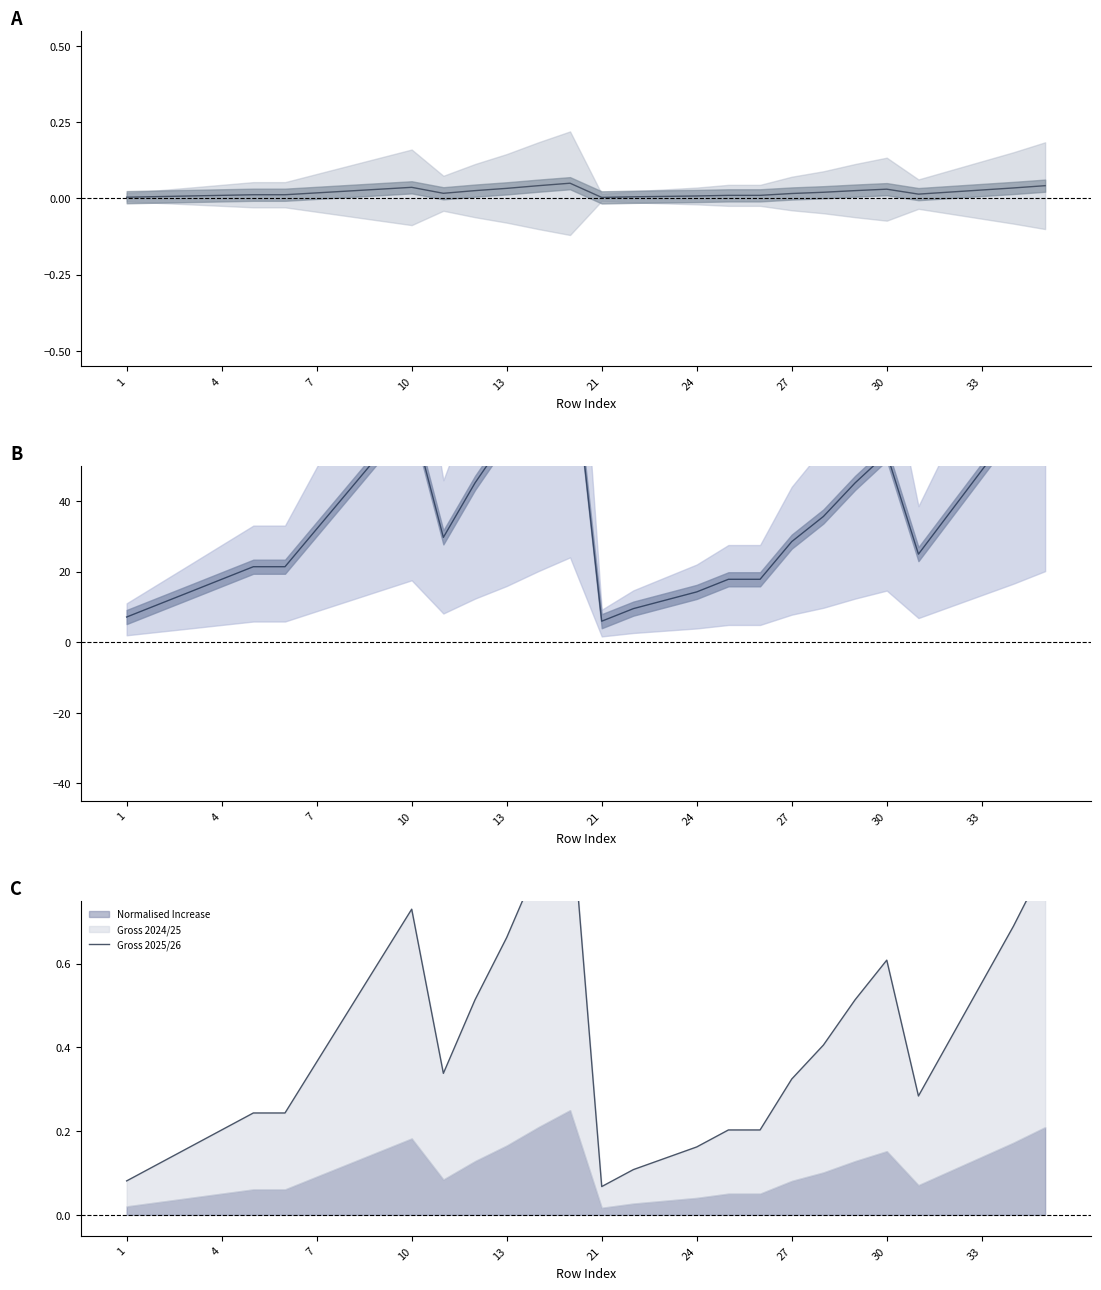

What is the difference between the maximum and minimum values?

0.9